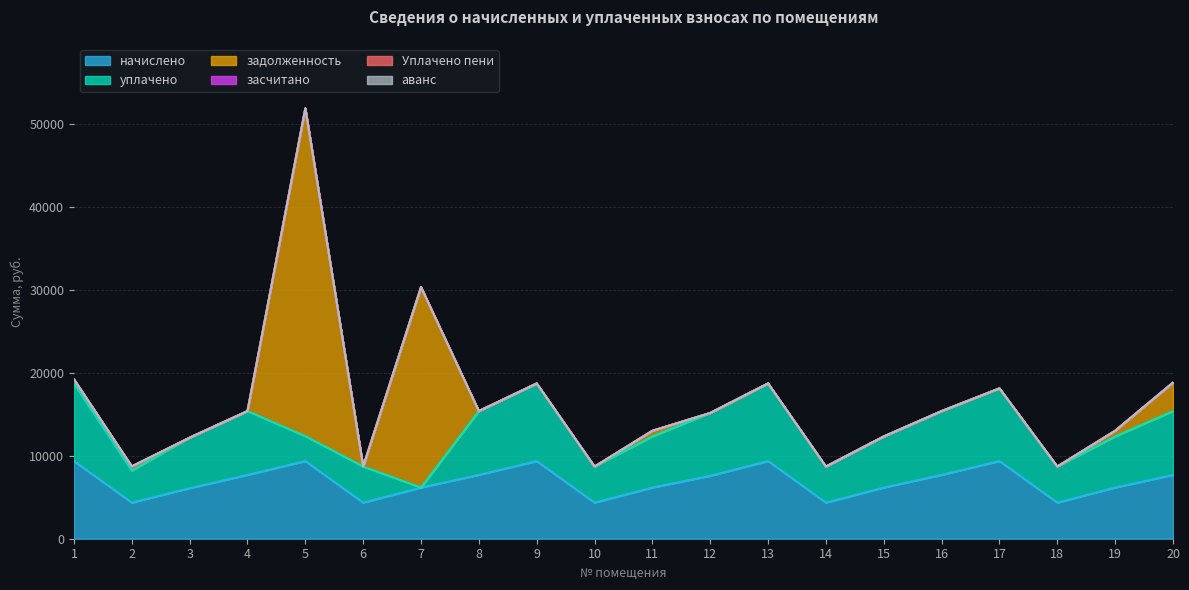

Is it true that аванс equals -0.1 at 18?

False